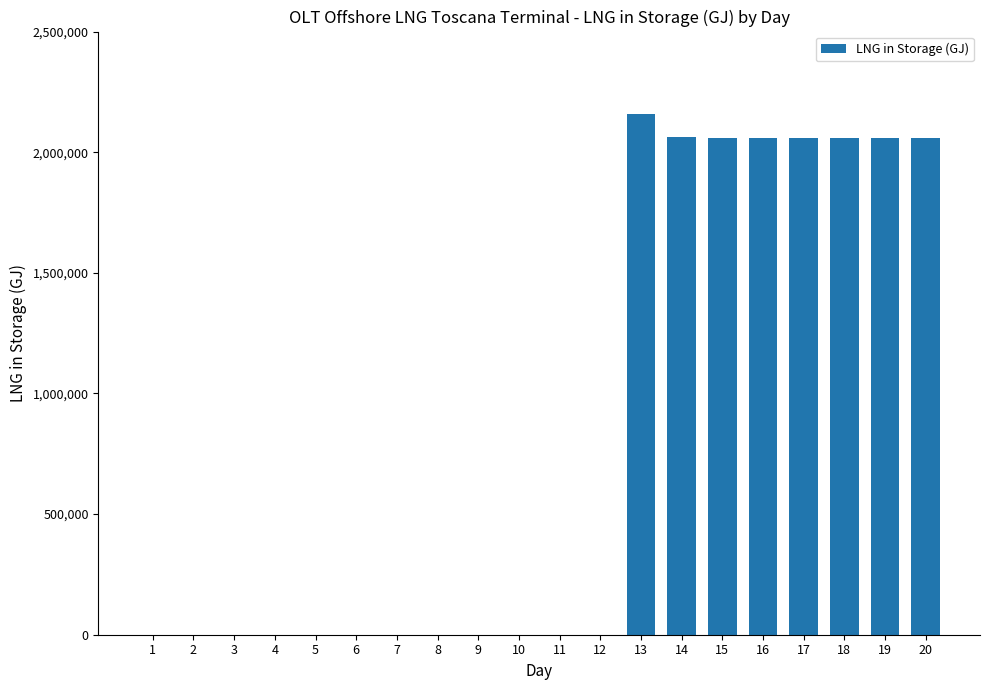

The value at 6 is 0.0. True or false?

True